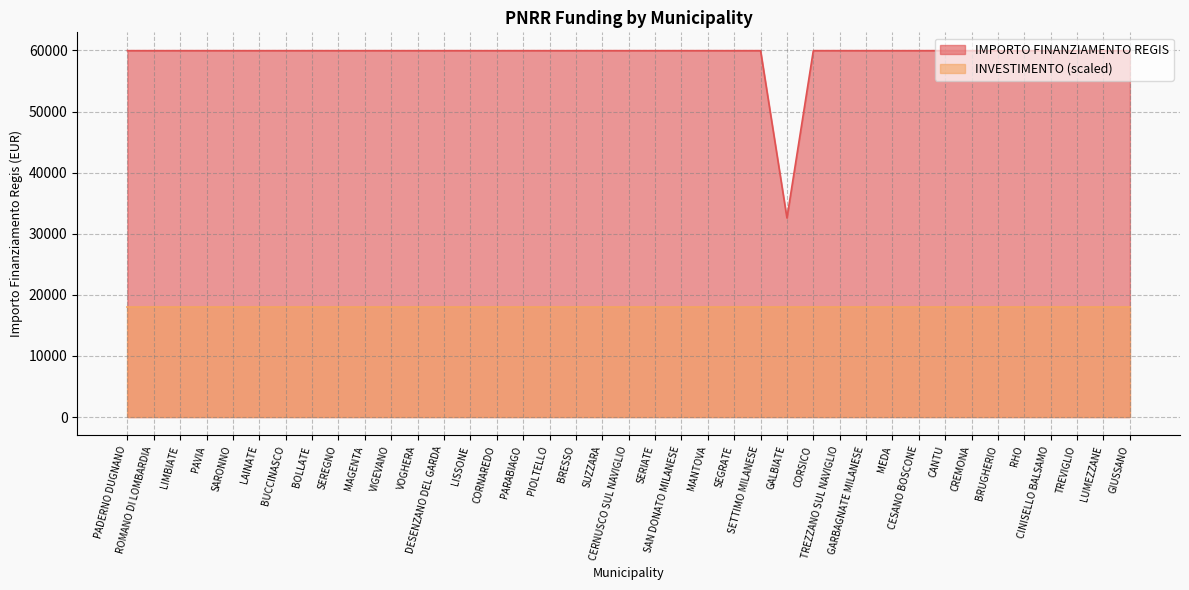

List the labels in order of value, largest first.

PADERNO DUGNANO, ROMANO DI LOMBARDIA, LIMBIATE, PAVIA, SARONNO, LAINATE, BUCCINASCO, BOLLATE, SEREGNO, MAGENTA, VIGEVANO, VOGHERA, DESENZANO DEL GARDA, LISSONE, CORNAREDO, PARABIAGO, PIOLTELLO, BRESSO, SUZZARA, CERNUSCO SUL NAVIGLIO, SERIATE, SAN DONATO MILANESE, MANTOVA, SEGRATE, SETTIMO MILANESE, CORSICO, TREZZANO SUL NAVIGLIO, GARBAGNATE MILANESE, MEDA, CESANO BOSCONE, CANTU, CREMONA, BRUGHERIO, RHO, CINISELLO BALSAMO, TREVIGLIO, LUMEZZANE, GIUSSANO, GALBIATE